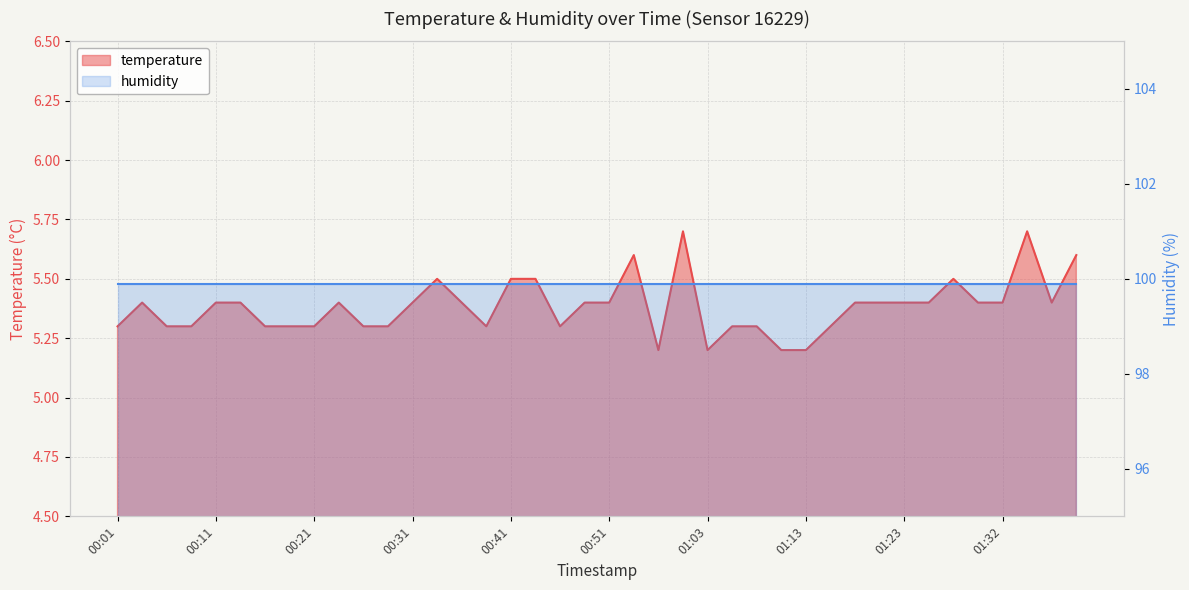

What is the smallest value displayed?

5.2